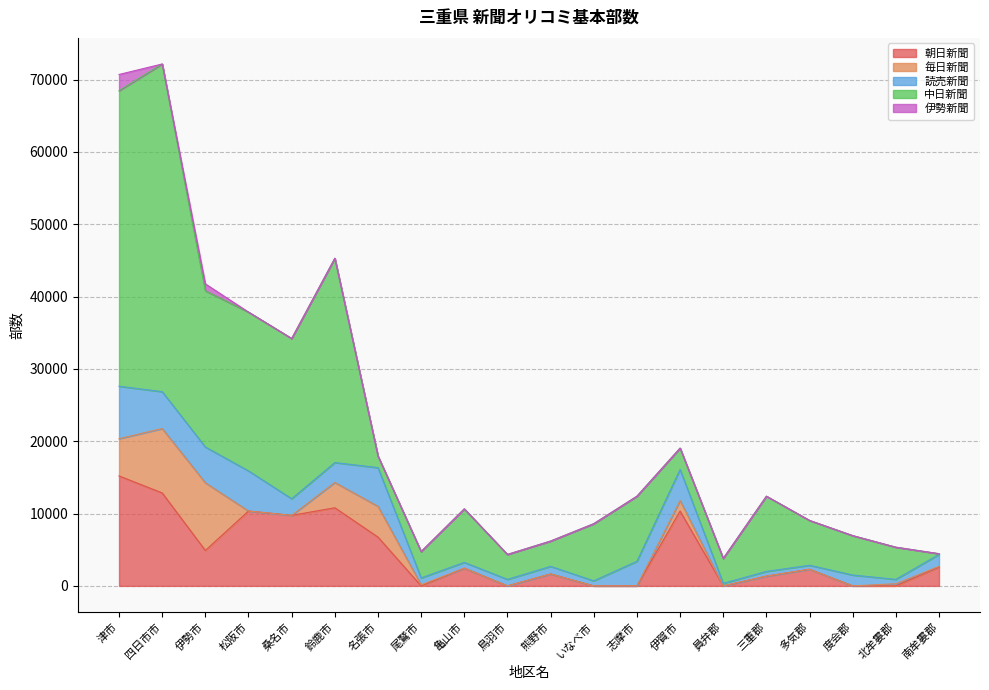

Which series has the largest total across all categories?

中日新聞